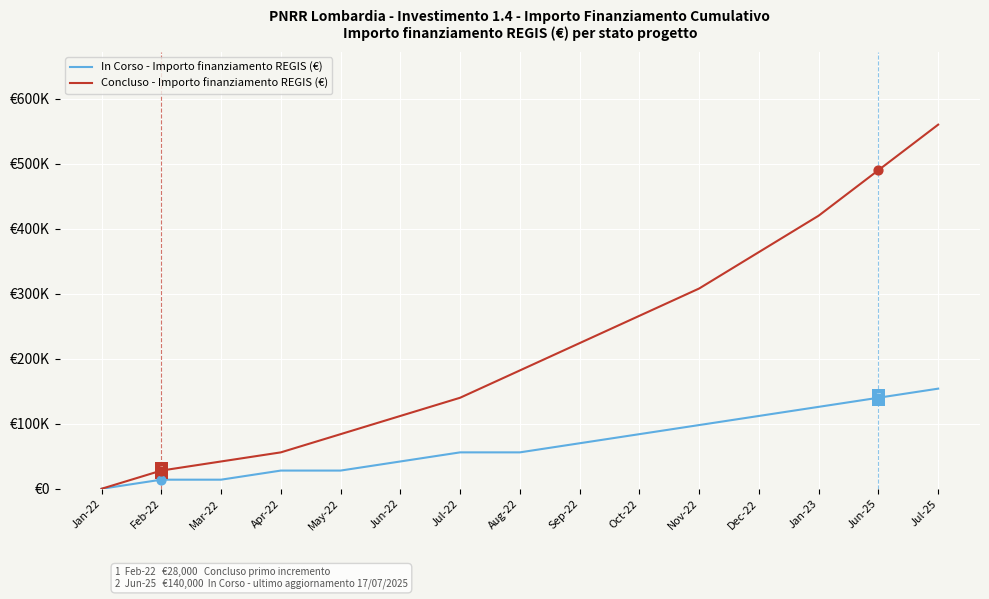

What are all the series names shown in the legend?

In Corso - Importo finanziamento REGIS (€), Concluso - Importo finanziamento REGIS (€)